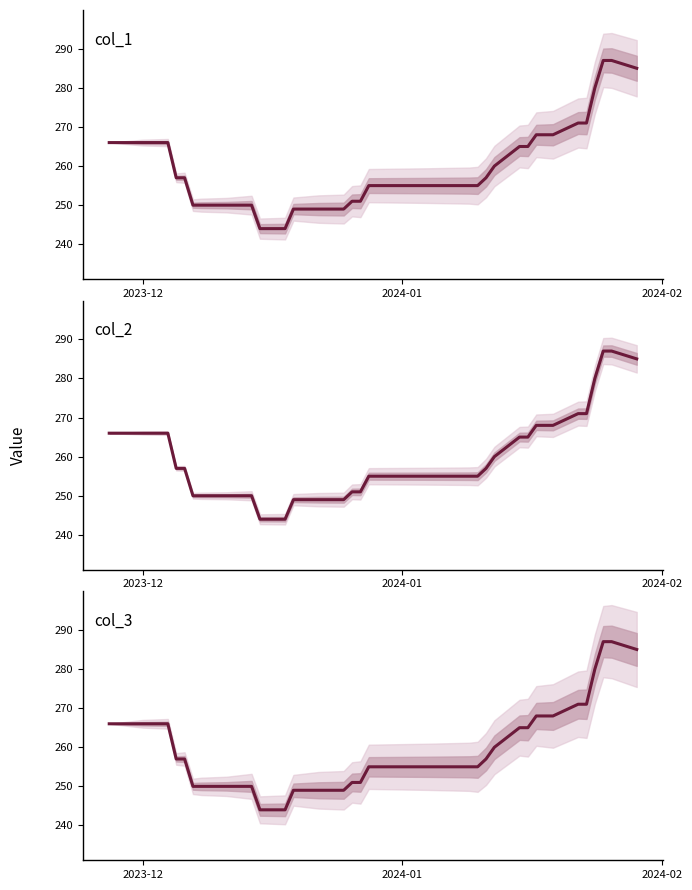

How many data points in col_2 are less than 257?

19